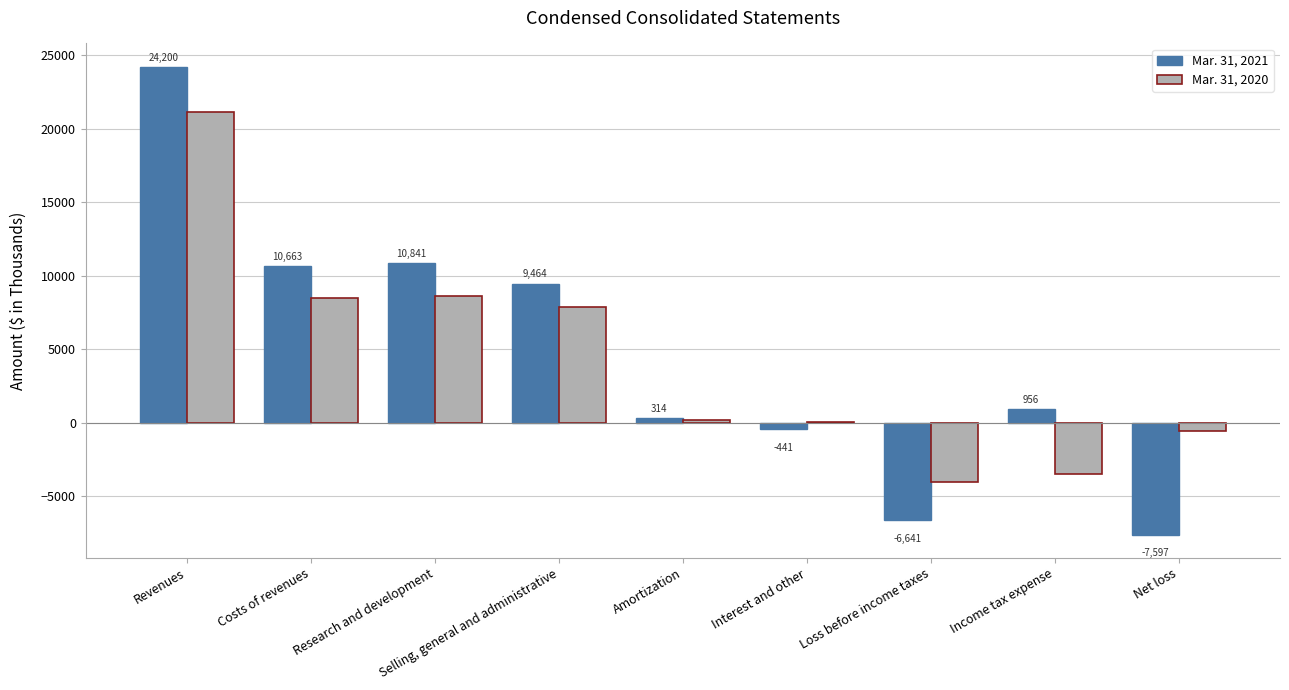

Reading left to right, extract all data points from this chart.

Mar. 31, 2021: Revenues=24200	Costs of revenues=10663	Research and development=10841	Selling, general and administrative=9464	Amortization=314	Interest and other=-441	Loss before income taxes=-6641	Income tax expense=956	Net loss=-7597
Mar. 31, 2020: Revenues=21158	Costs of revenues=8487	Research and development=8590	Selling, general and administrative=7895	Amortization=173	Interest and other=20	Loss before income taxes=-4007	Income tax expense=-3479	Net loss=-528